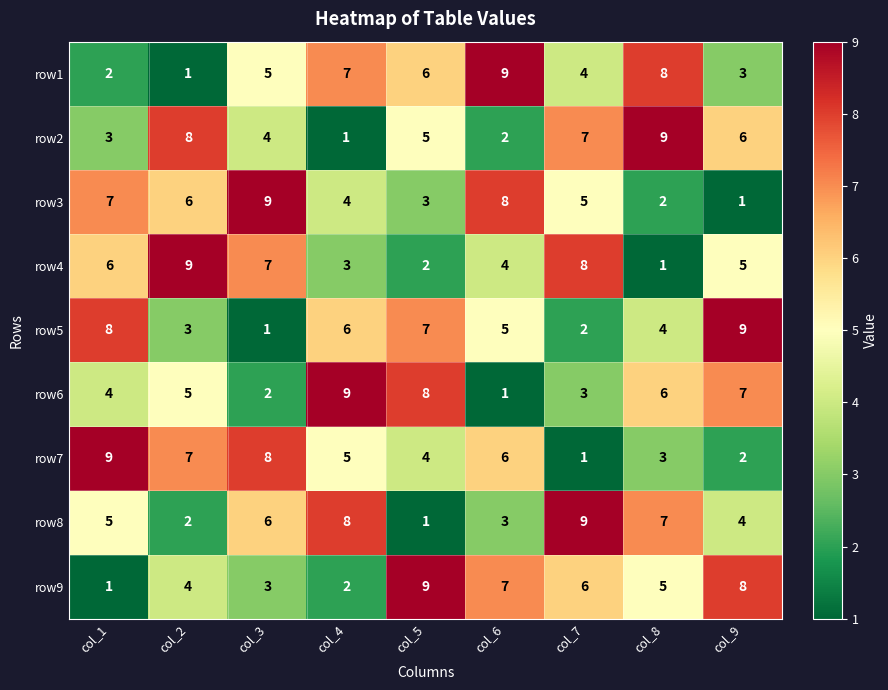

What is the smallest value displayed?

1